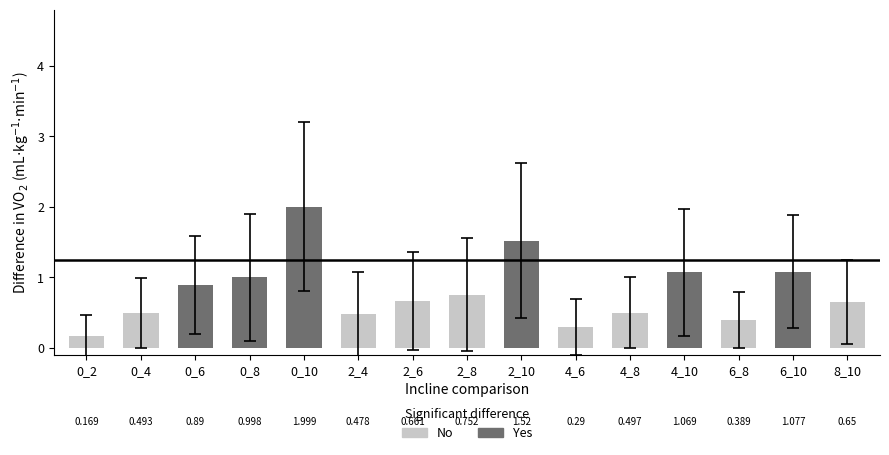

Read the value at 2_10.

1.5